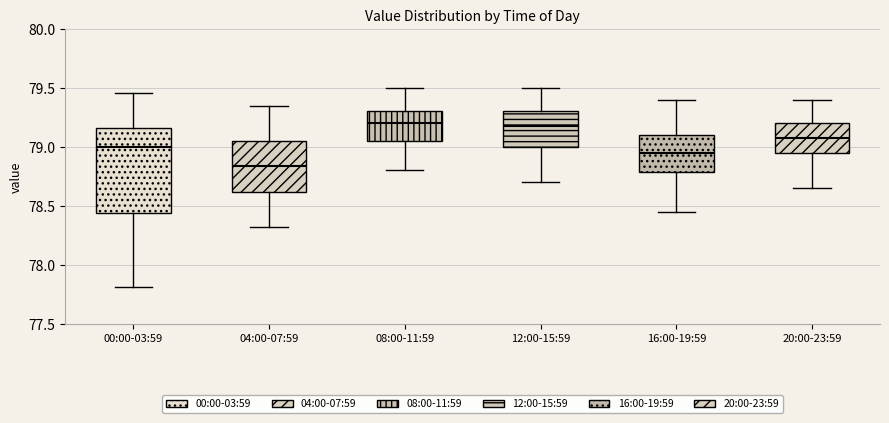

Where does the upper whisker of the box for 00:00-03:59 end on the y-axis? The values are not printed on the chart, so give them approximately, as read against the axis.

79.45